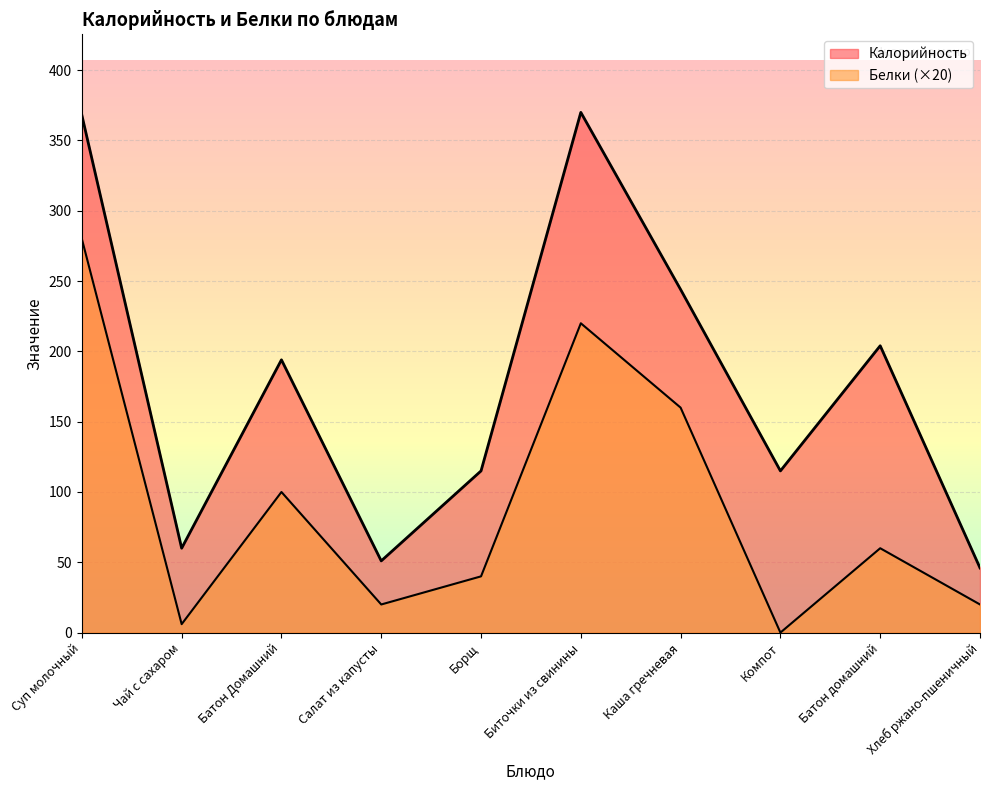

Reading left to right, what are all the values shown in this chart?

Калорийность: 368	60	194	51	115	370	244	115	204	46
Белки: 280	6	100	20	40	220	160	0	60	20